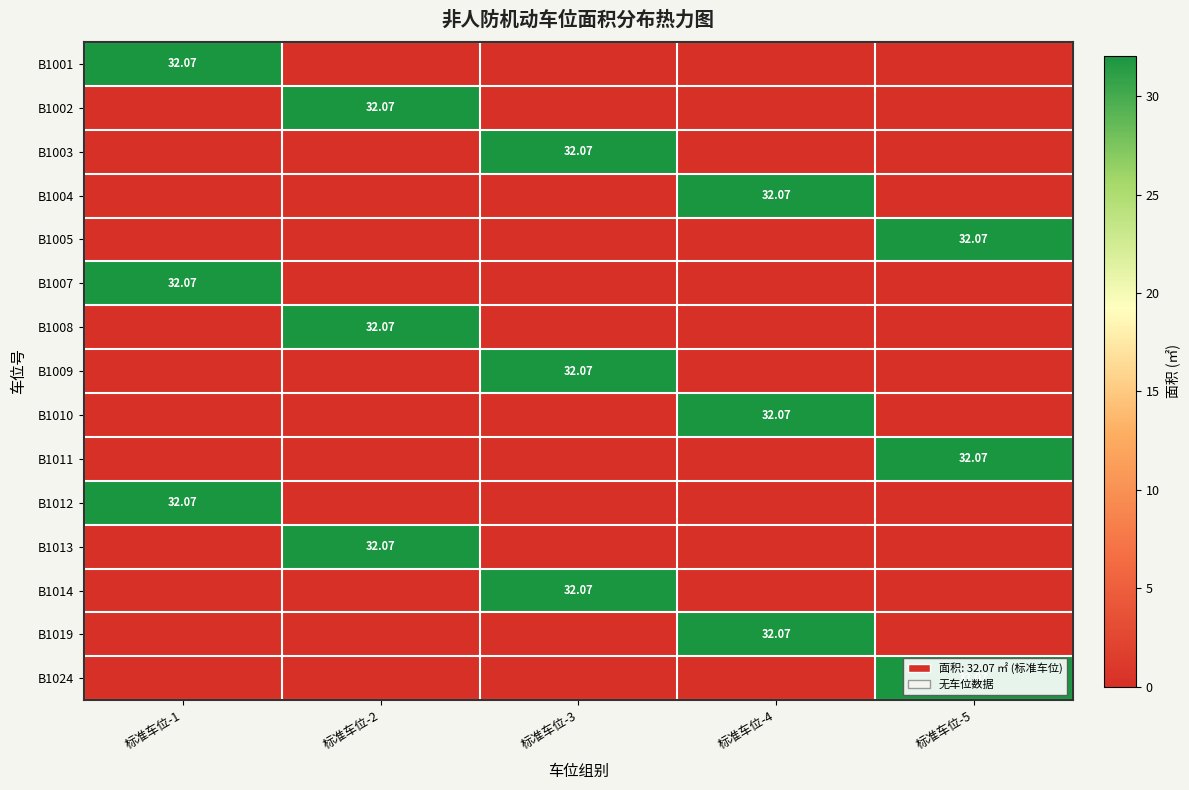

What is the sum of all B1005 values?

32.1